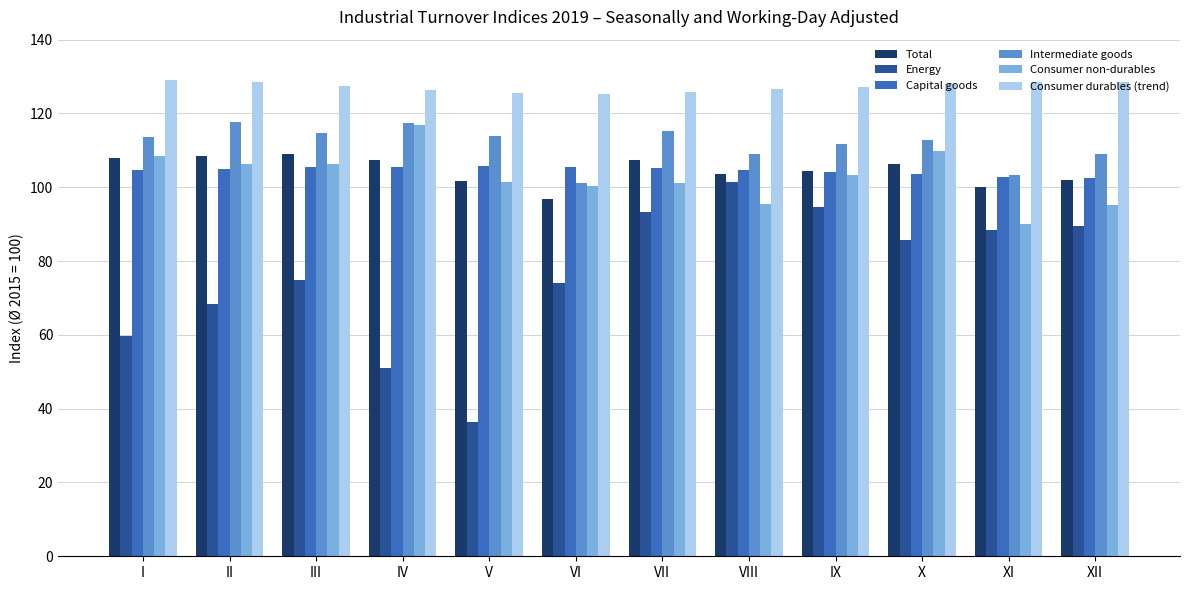

Which series has the largest total across all categories?

Consumer durables (trend)